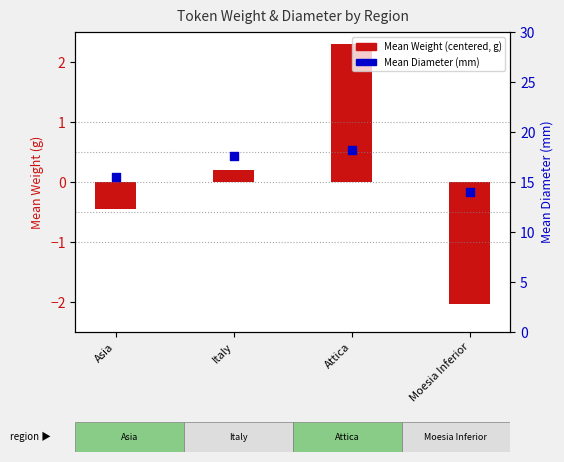

Which series has the widest spread of Y values?

Mean Weight (centered)